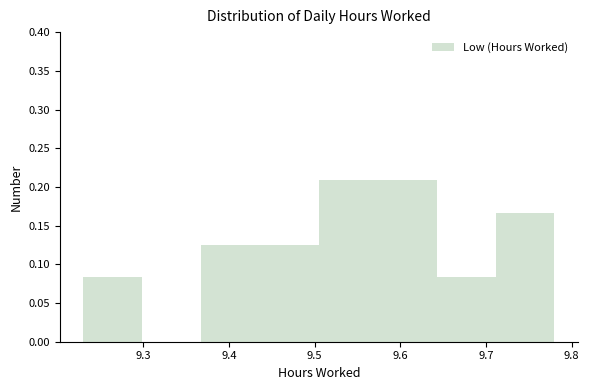

Reading left to right, transcribe this chart: for each bar, give the range it covers on the x-axis and its height. Neither the bar edges nor the heights are printed on the chart, so give them approximately, as read against the axes.

9.23 to 9.30: 0.085
9.30 to 9.37: 0
9.37 to 9.44: 0.125
9.44 to 9.51: 0.125
9.51 to 9.57: 0.210
9.57 to 9.64: 0.210
9.64 to 9.71: 0.085
9.71 to 9.78: 0.165